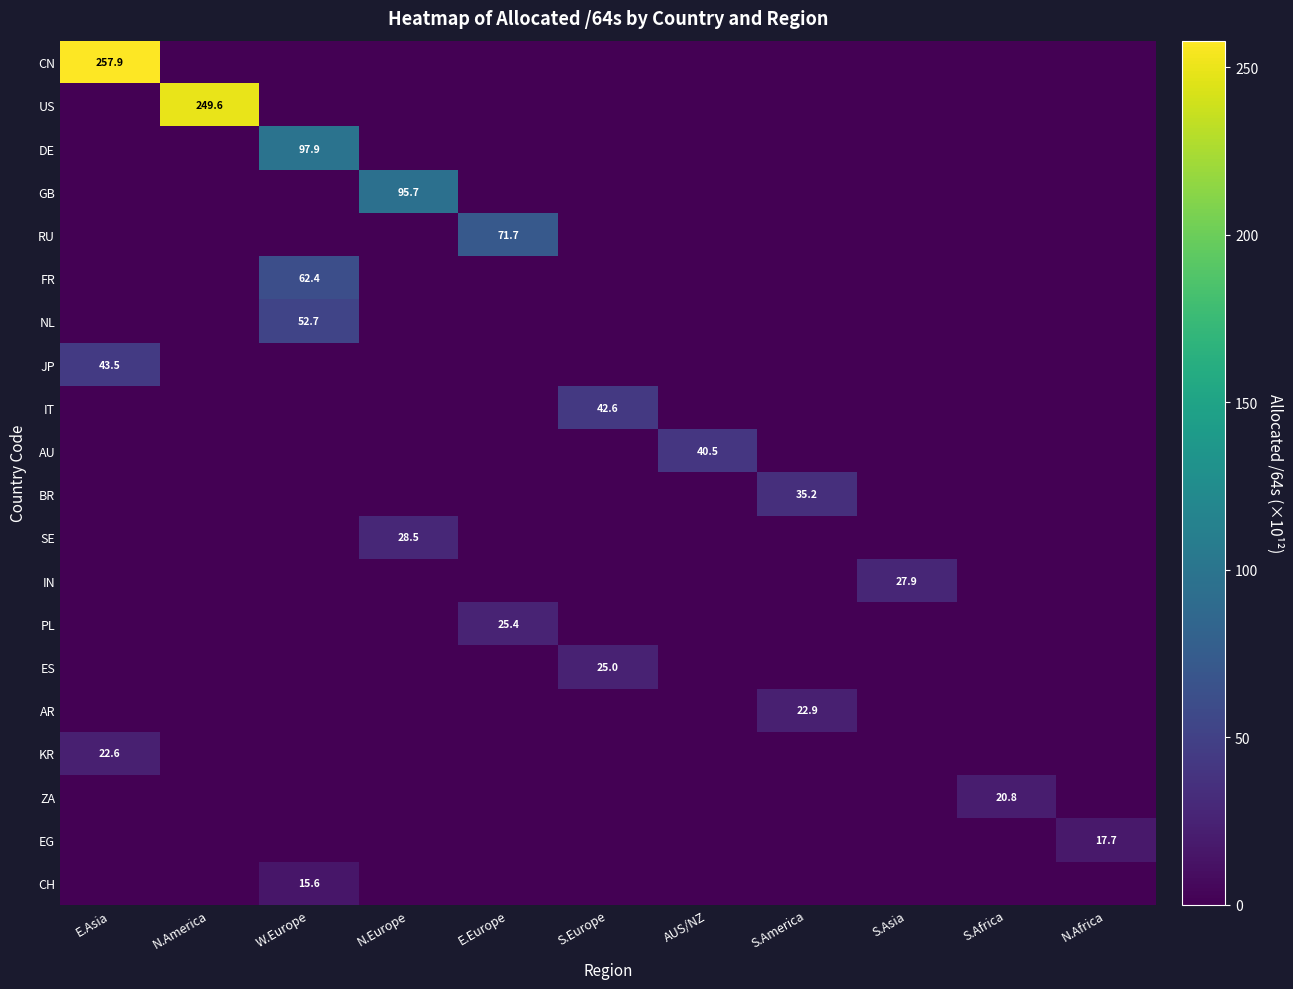

True or false: US has a value of 420.9 at N.America.

False